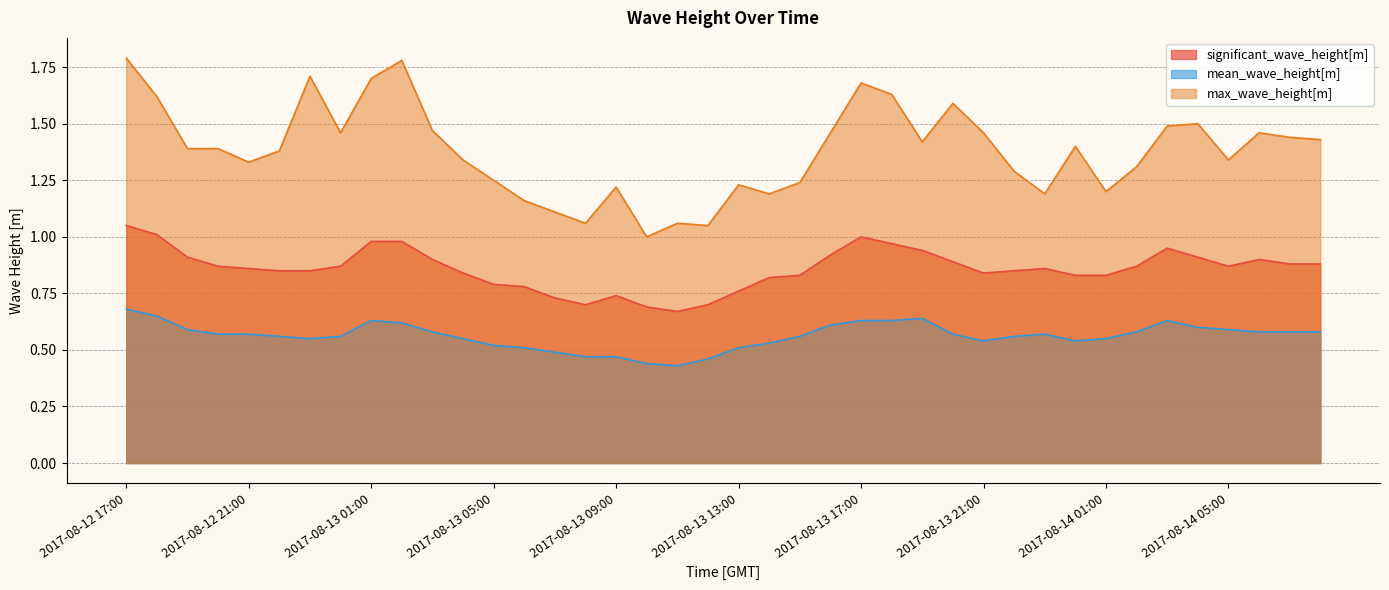

At which category is the sum across all series the highest?

2017-08-12 17:00